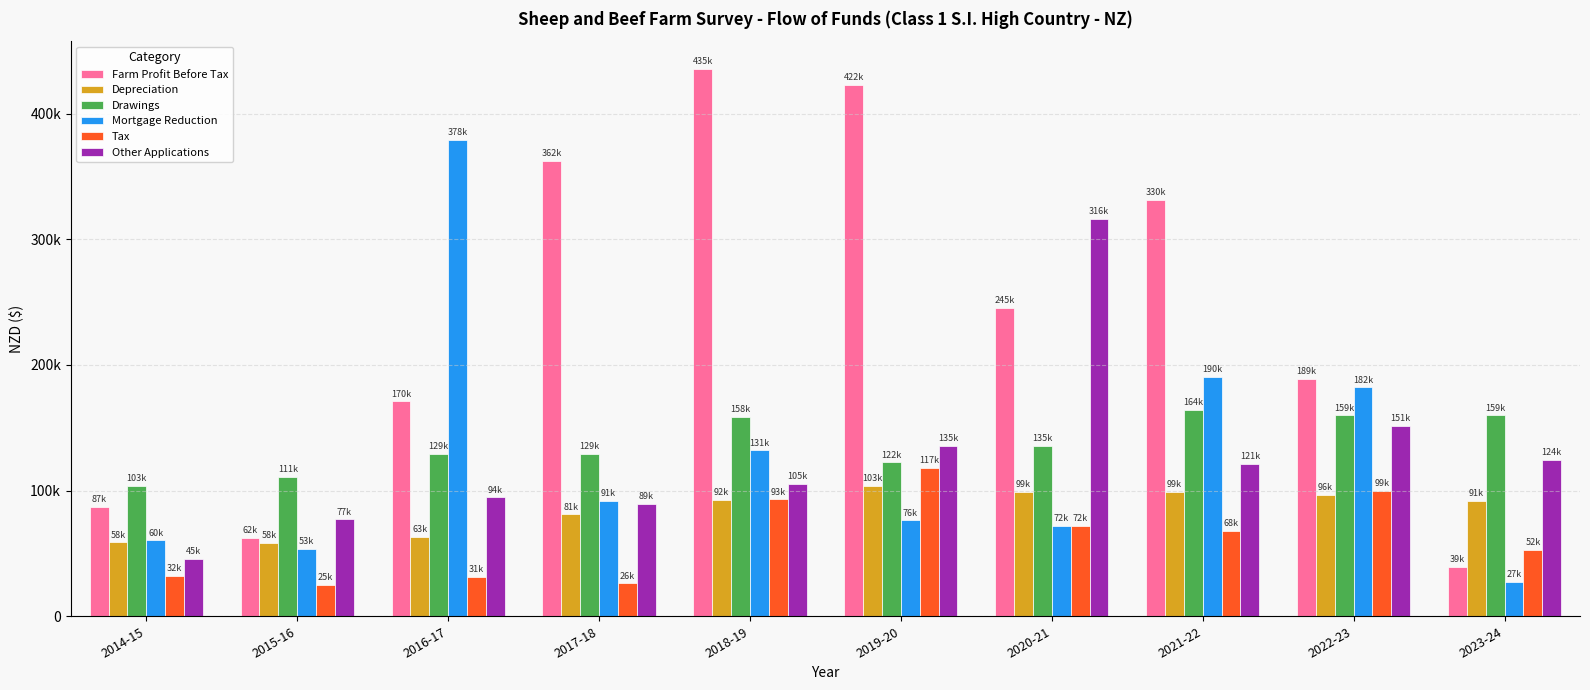

What are all the series names shown in the legend?

Farm Profit Before Tax, Depreciation, Drawings, Mortgage Reduction, Tax, Other Applications